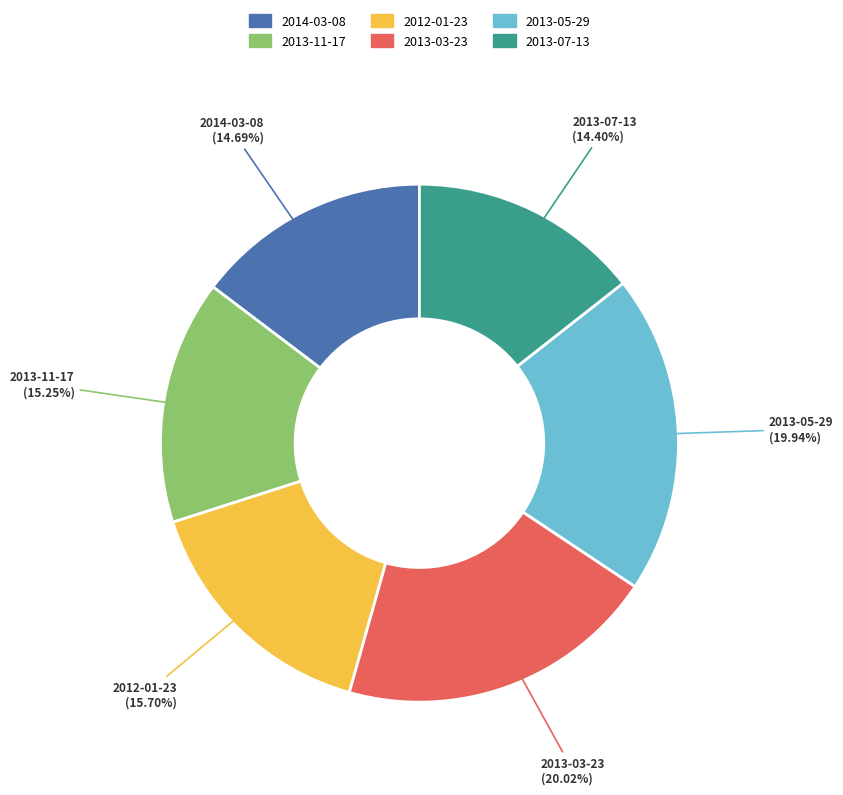

Is it true that 2013-03-23 is 29% of the pie?

False